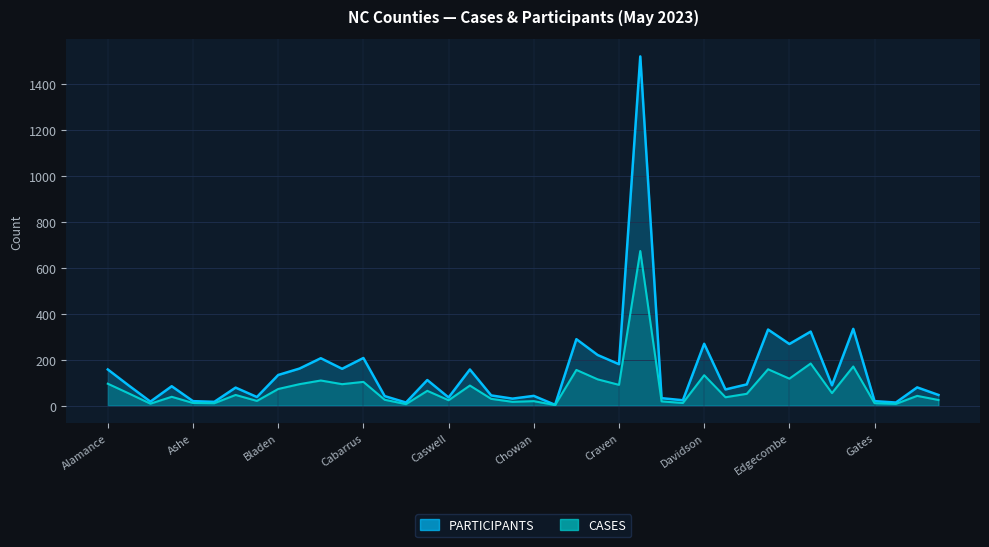

At which label does PARTICIPANTS reach its peak?

Cumberland